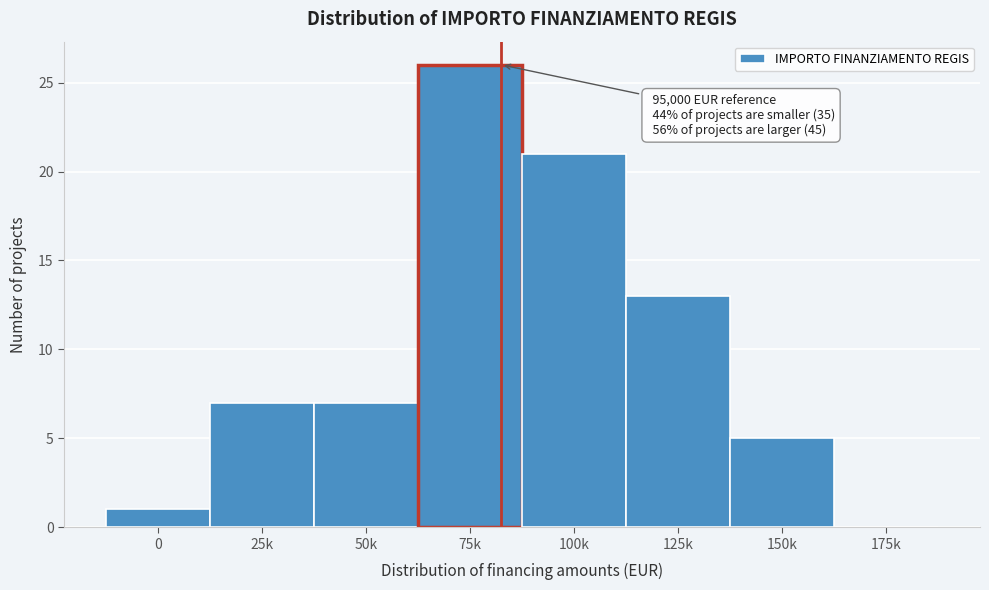

Reading right to left, transcribe all the data shown in this chart.

175k=0	150k=5	125k=13	100k=21	75k=26	50k=7	25k=7	0=1